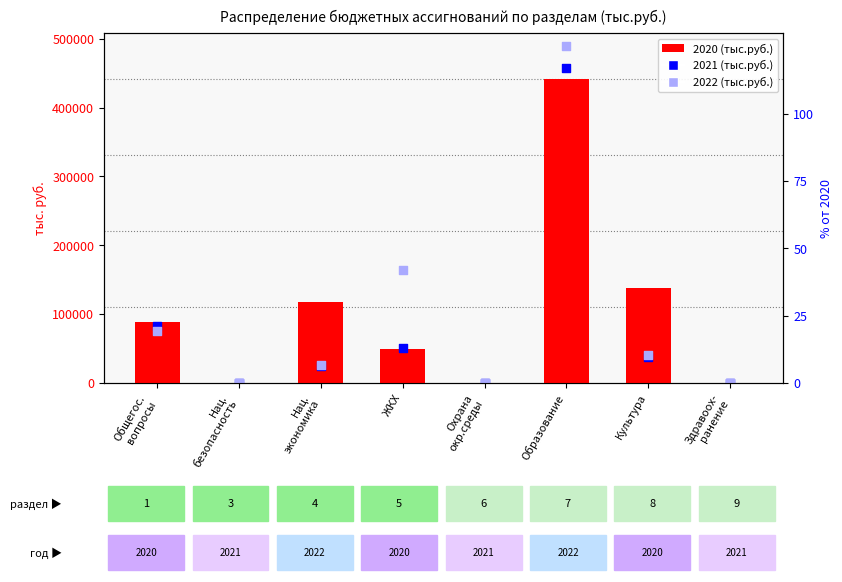

Is the value of 2021 at Нац. безопасность greater than the value of 2020 at Образование?

No